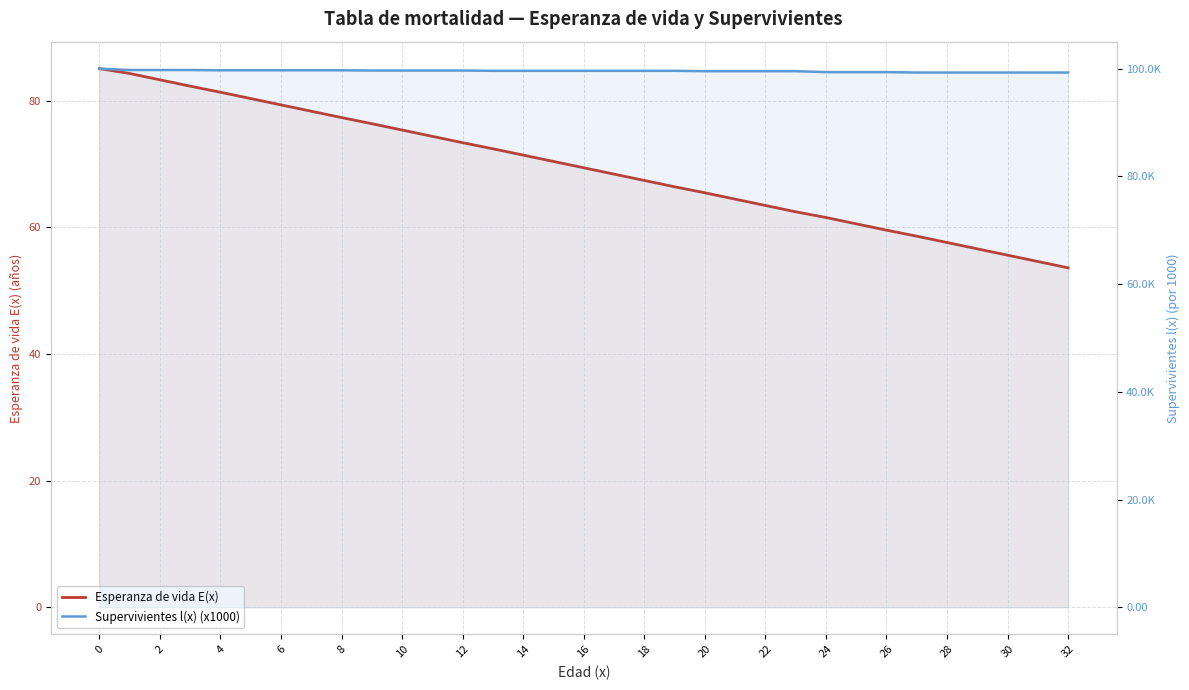

How many values in the Esperanza de vida E(x) series are below 69?

16